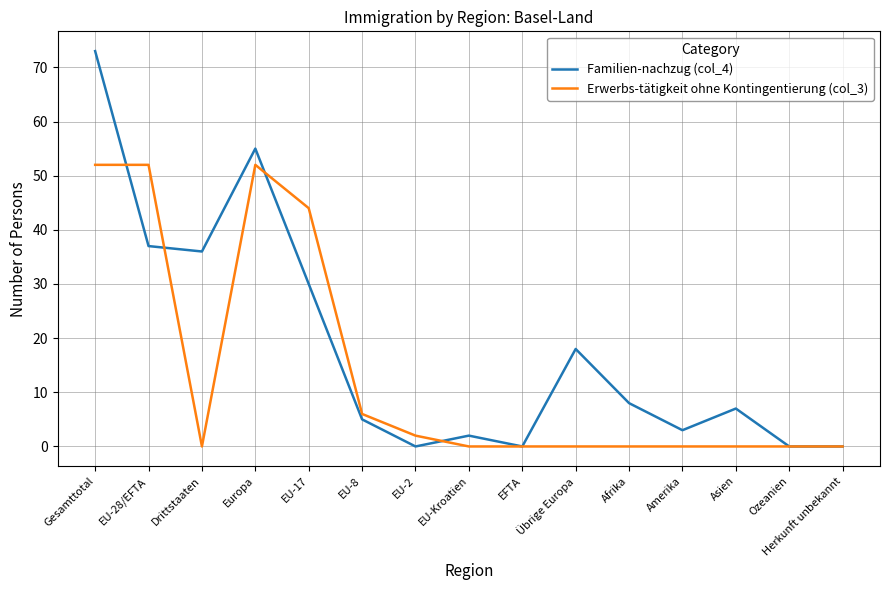

The Familien-nachzug (col_4) series shows 0 at Herkunft unbekannt. True or false?

True